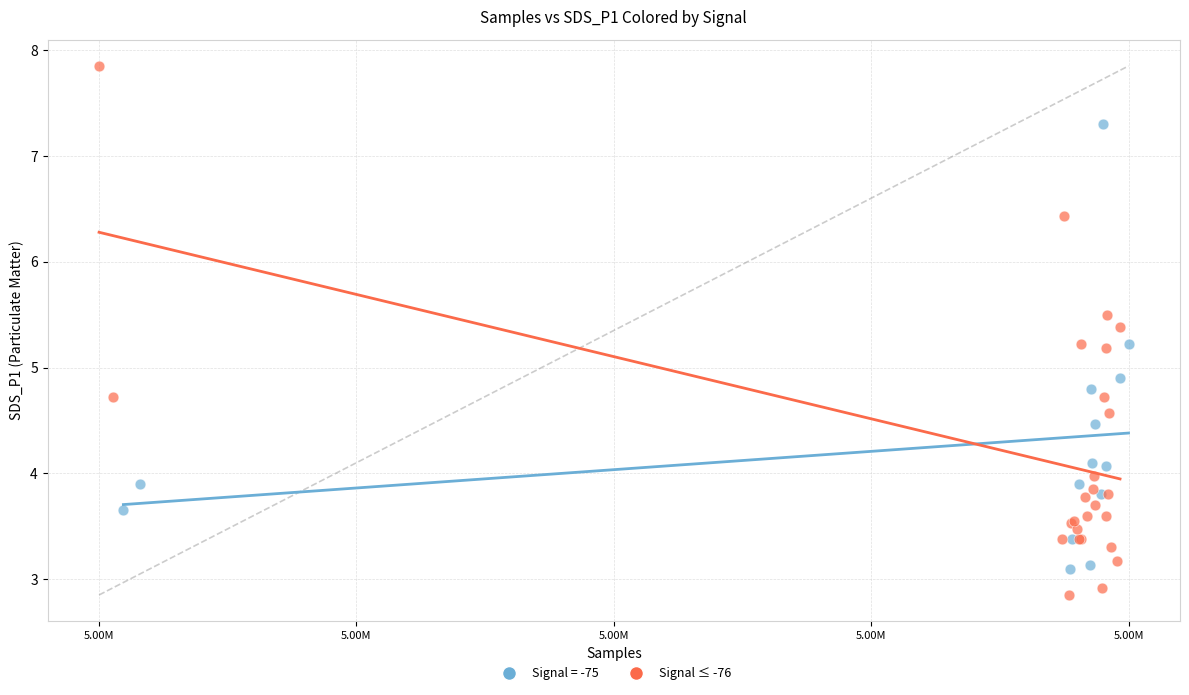

Which series contains the highest Y value?

Signal ≤ -76